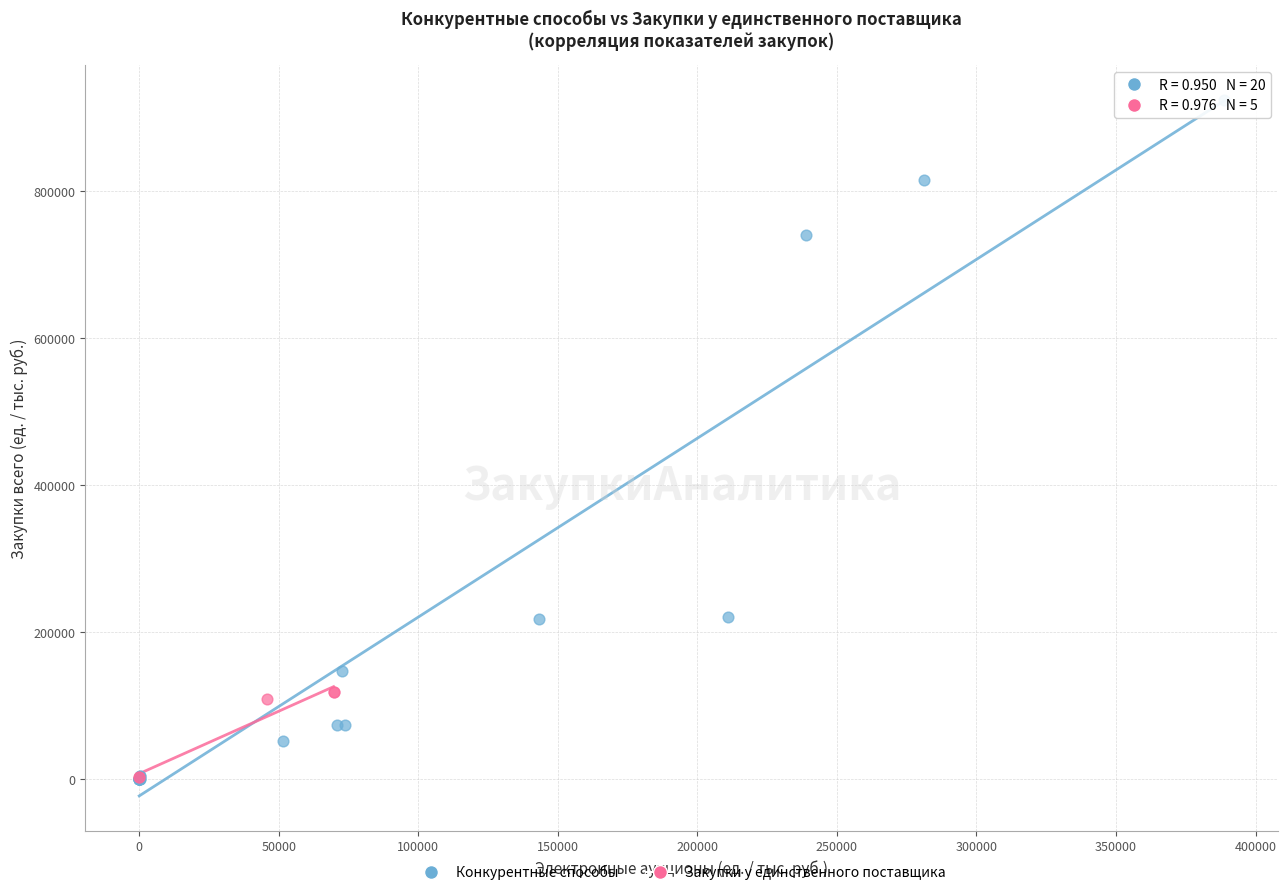

What are all the series names shown in the legend?

Конкурентные способы, Закупки у единственного поставщика